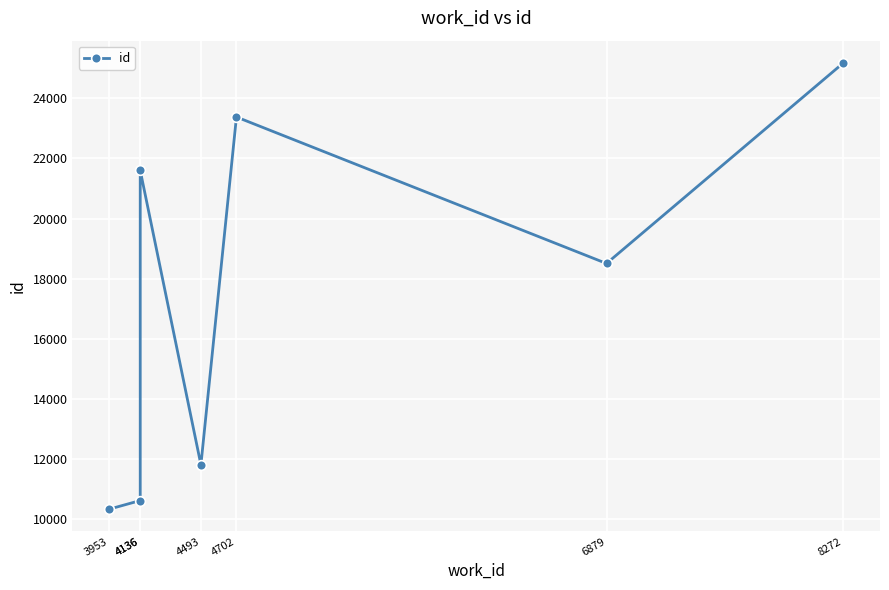

What is the change in value from 4493 to 4702?

+11565